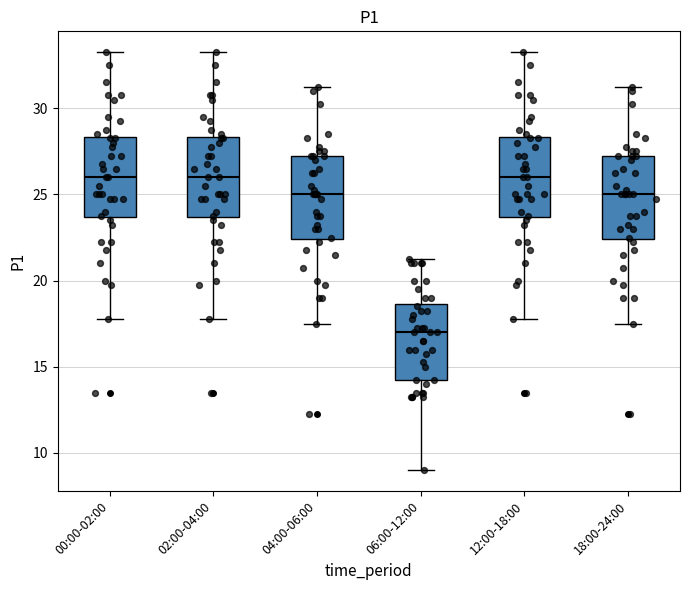

Where does the upper whisker of the box for 04:00-06:00 end on the y-axis? The values are not printed on the chart, so give them approximately, as read against the axis.

31.5